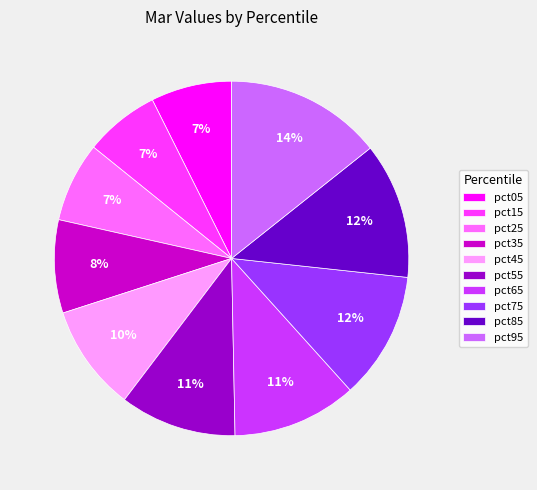

Which has a higher value, pct45 or pct15?

pct45